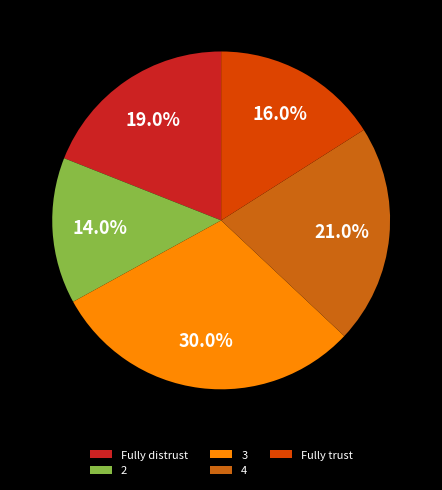

True or false: Fully trust accounts for 16% of the total.

True